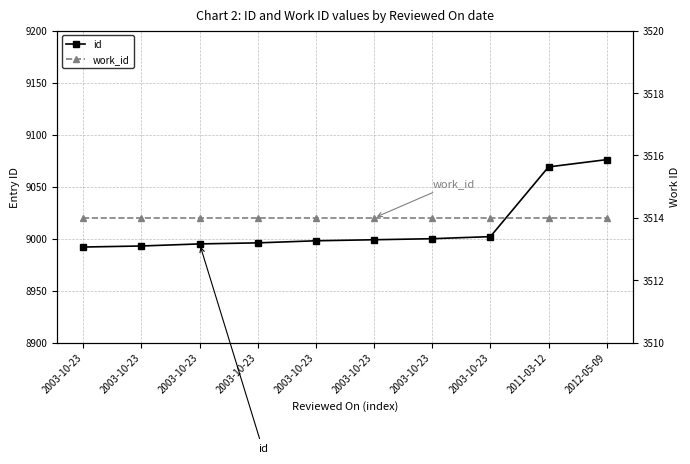

Is the value of work_id at 2012-05-09 greater than the value of id at 2003-10-23?

No